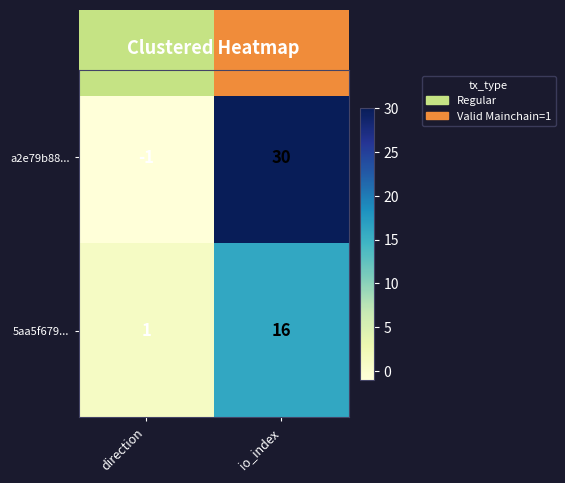

Which series has the largest range (max minus min)?

a2e79b88...